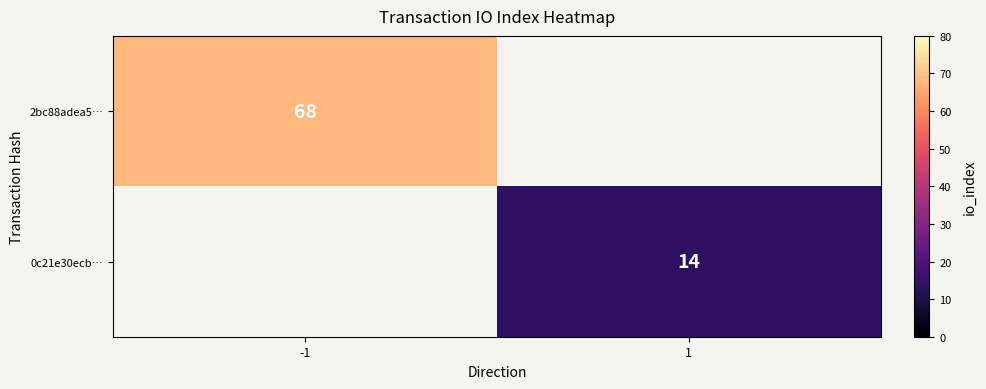

The value of 2bc88adea5… at -1 is 35. True or false?

False